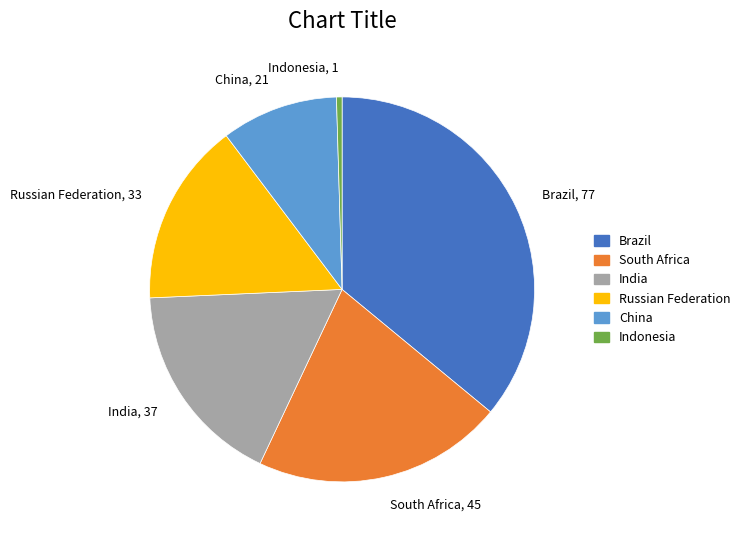

Count the number of slices in the pie.

6